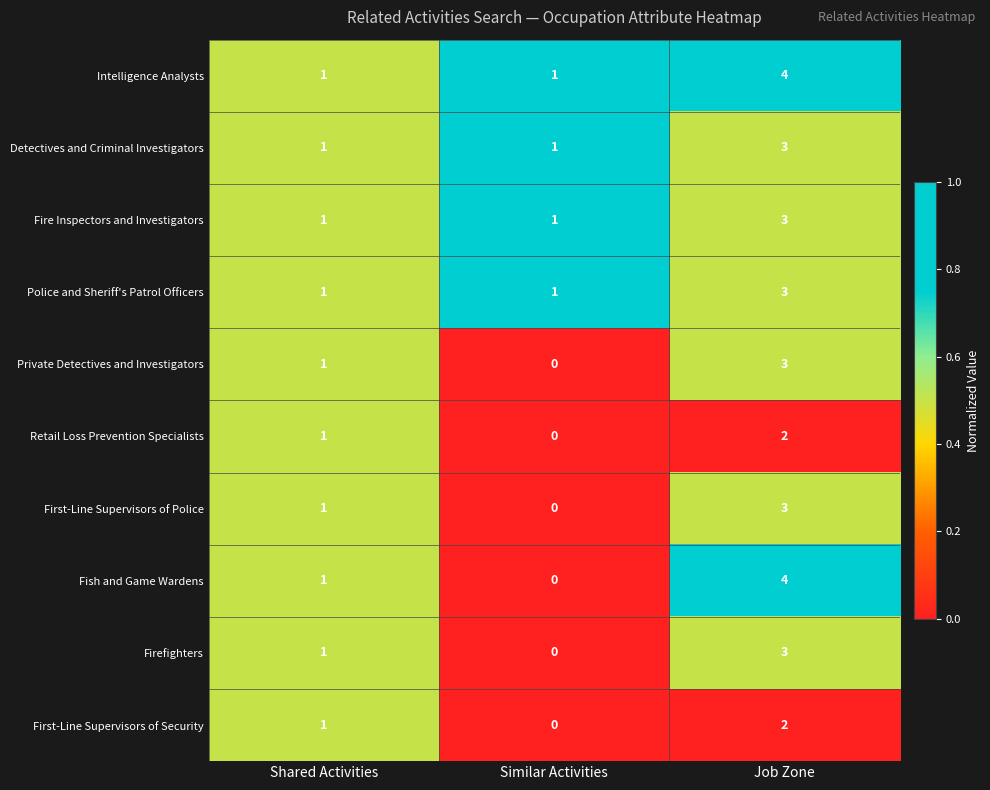

At how many categories does at least one series exceed 0?

3